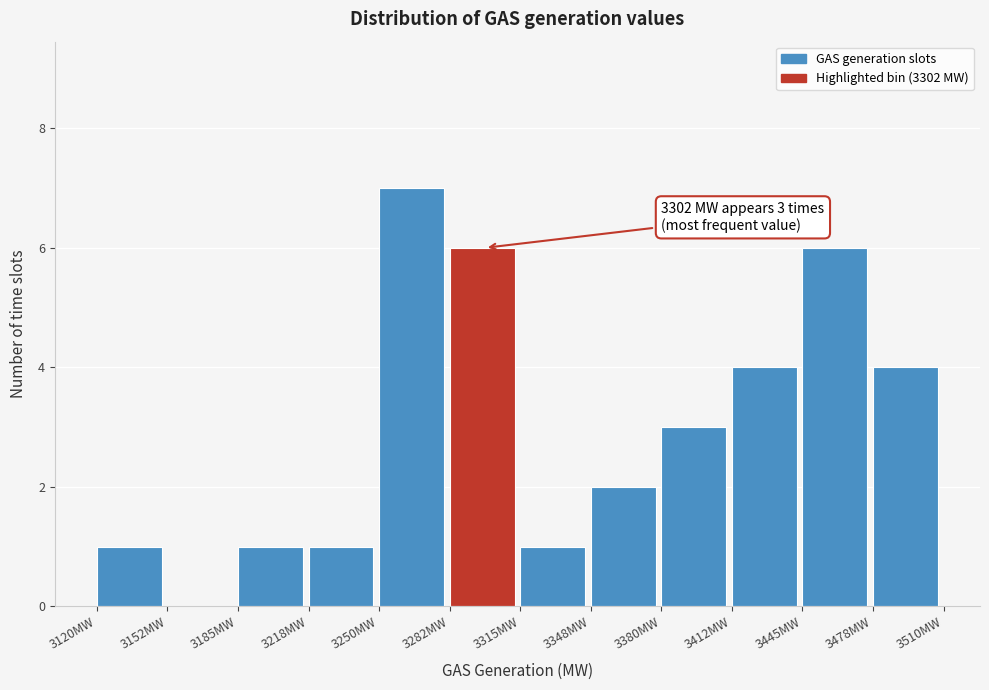

Over which range of the x-axis is the bar tallest?

3250.0 to 3282.5